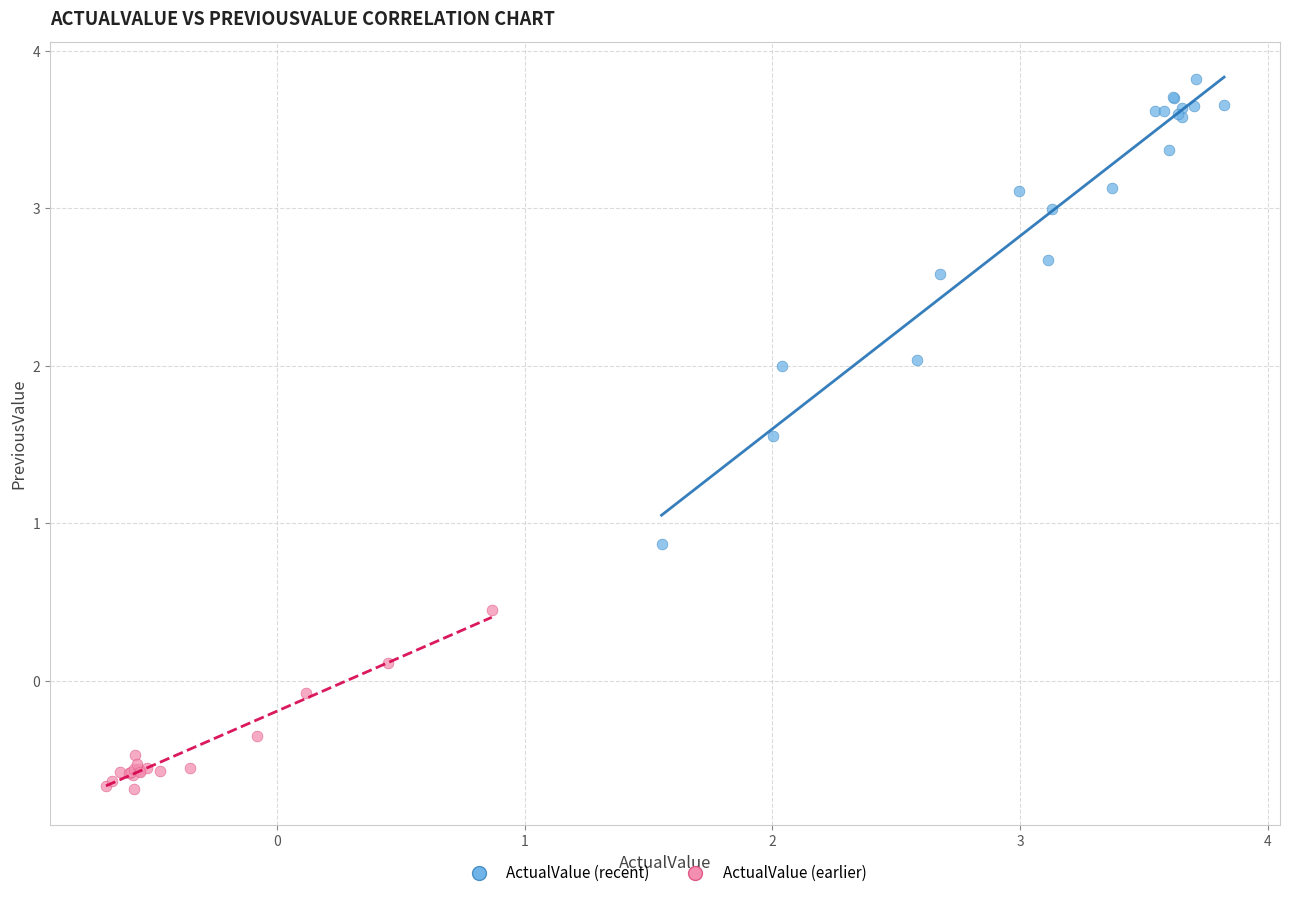

Which series contains the lowest Y value?

ActualValue (earlier)